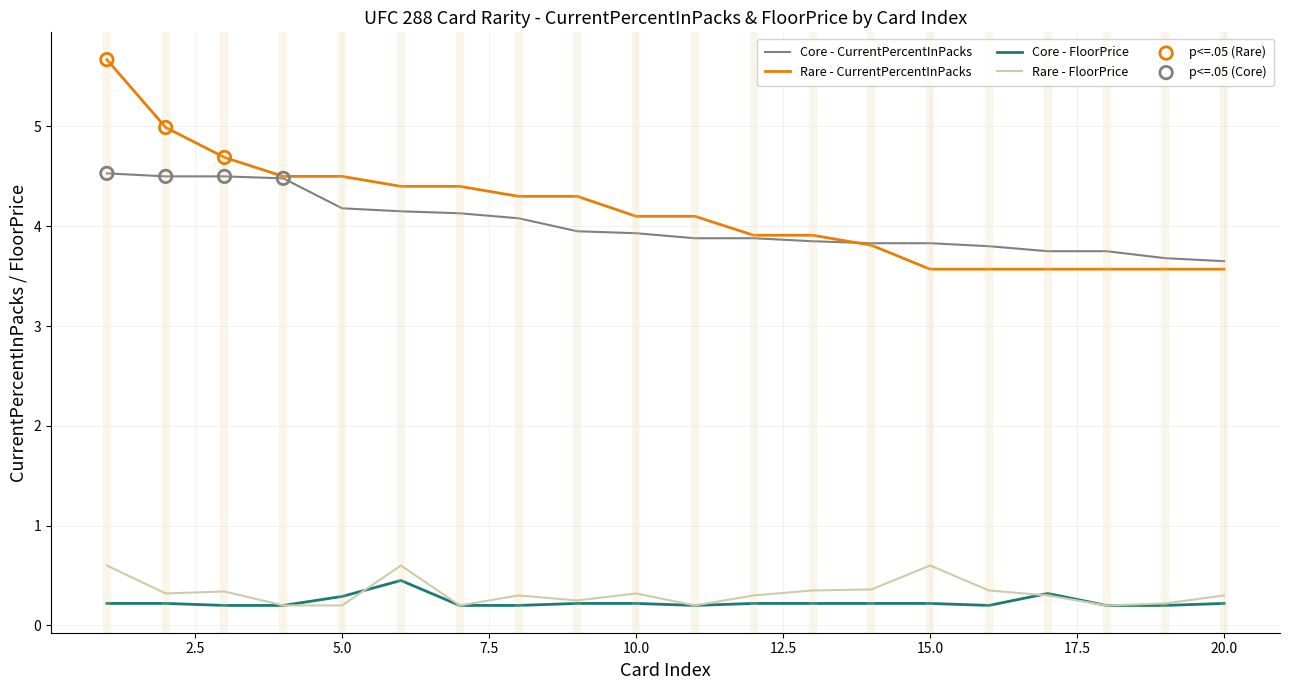

What is the highest value of the Core - FloorPrice series?

0.5